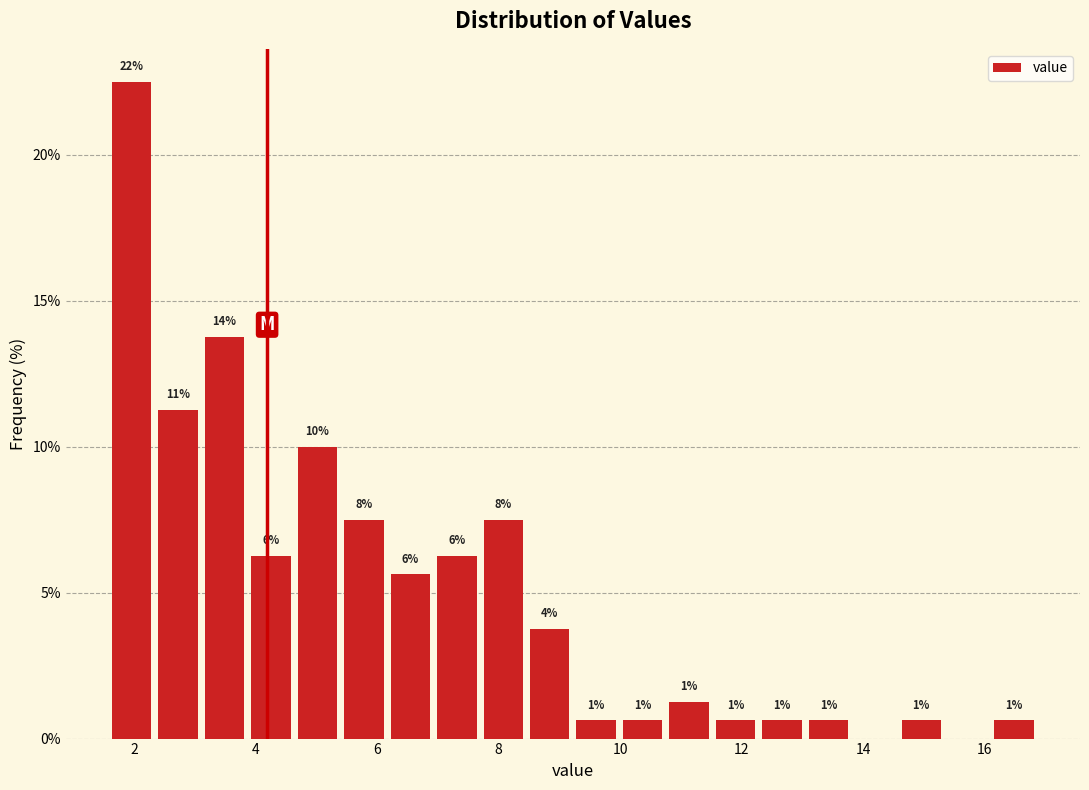

Read against the x-axis, roughly where is the centre of the tallest bar?

2.0